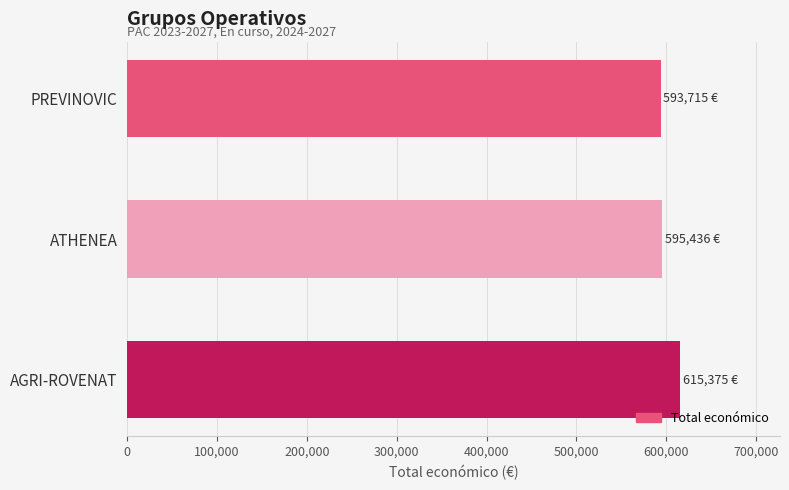

What is the change in value from ATHENEA to AGRI-ROVENAT?

+19939